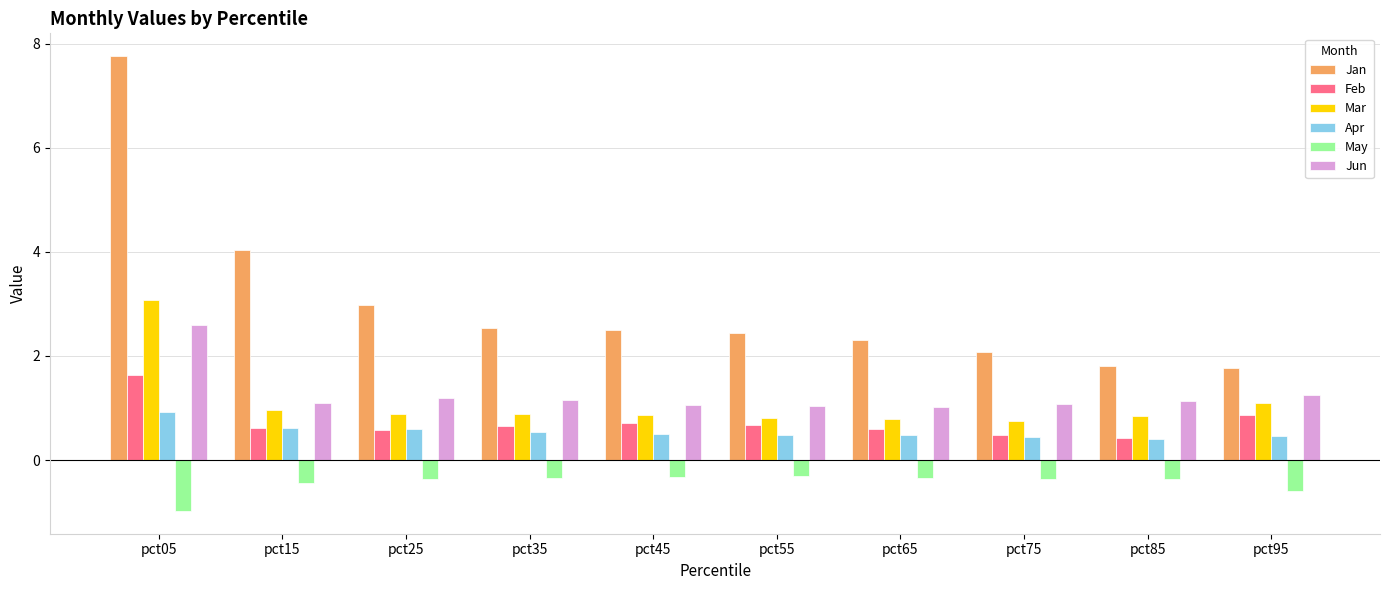

At which category is the sum across all series the highest?

pct05